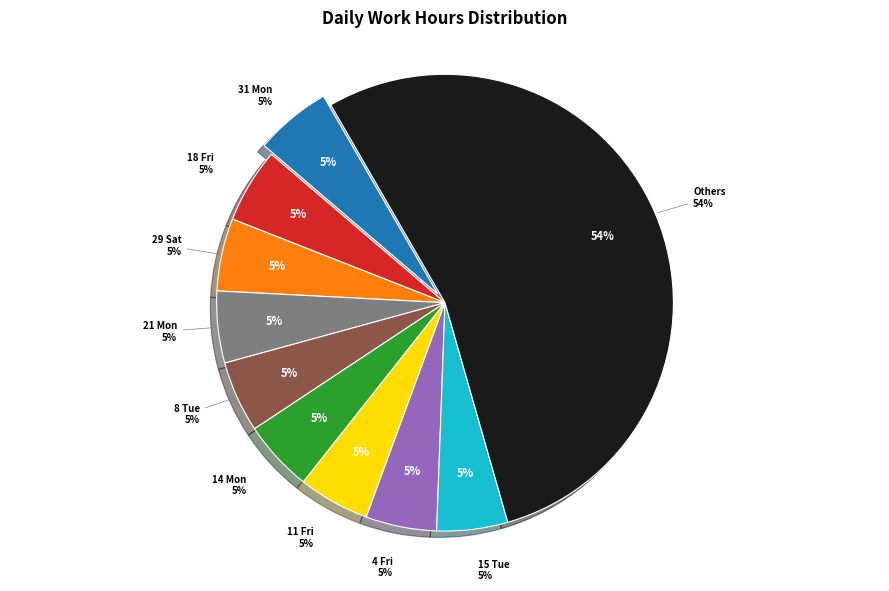

Is it true that 5 Sat is 12% of the pie?

False